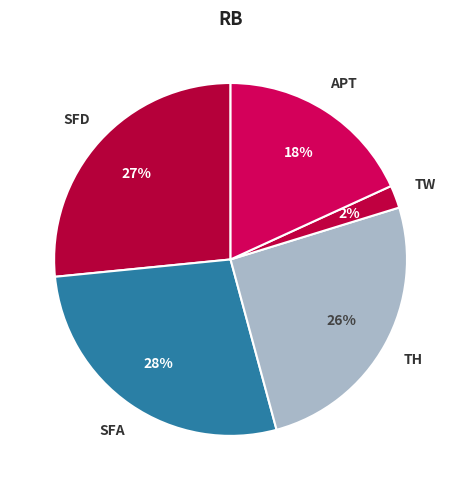

How many slices are in this pie chart?

5